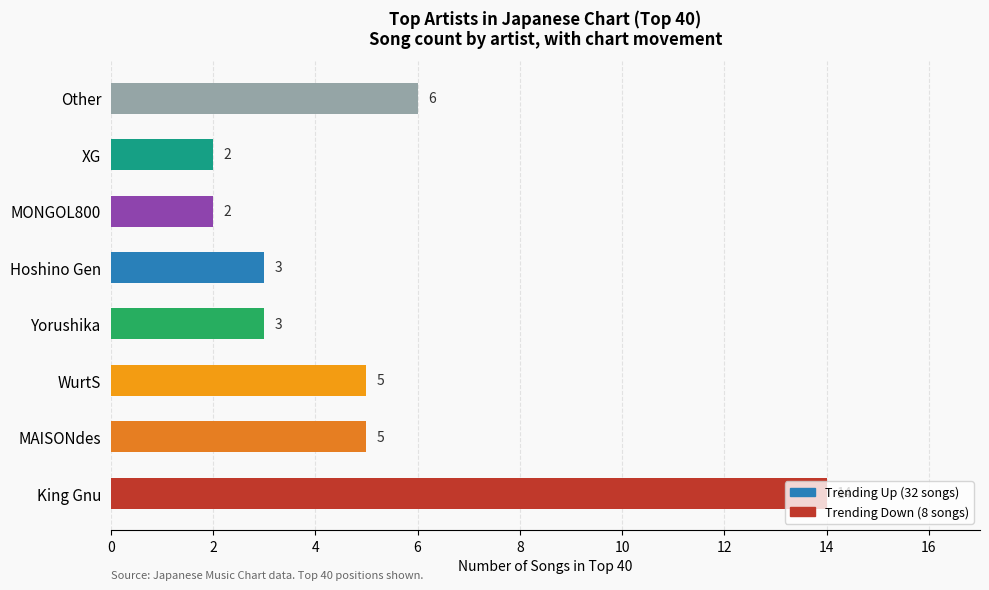

Is it true that the value at Other is 6?

True